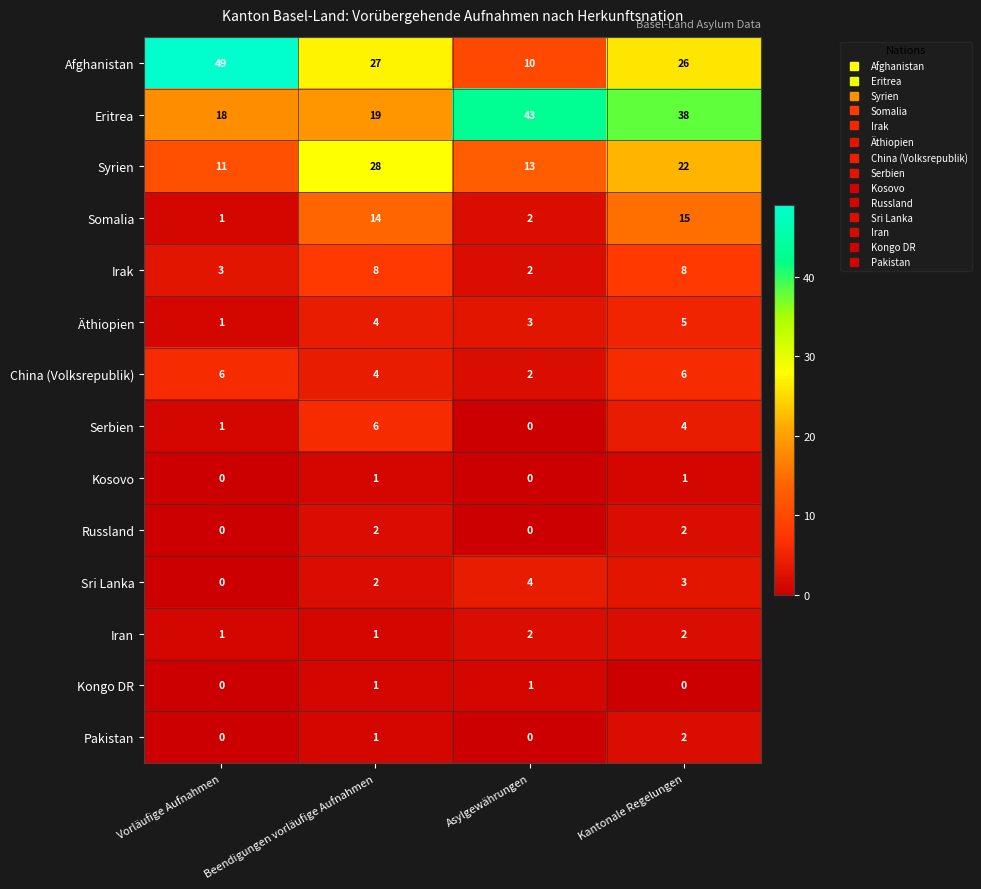

Where is Pakistan nearest to the value 1?

Beendigungen vorläufige Aufnahmen